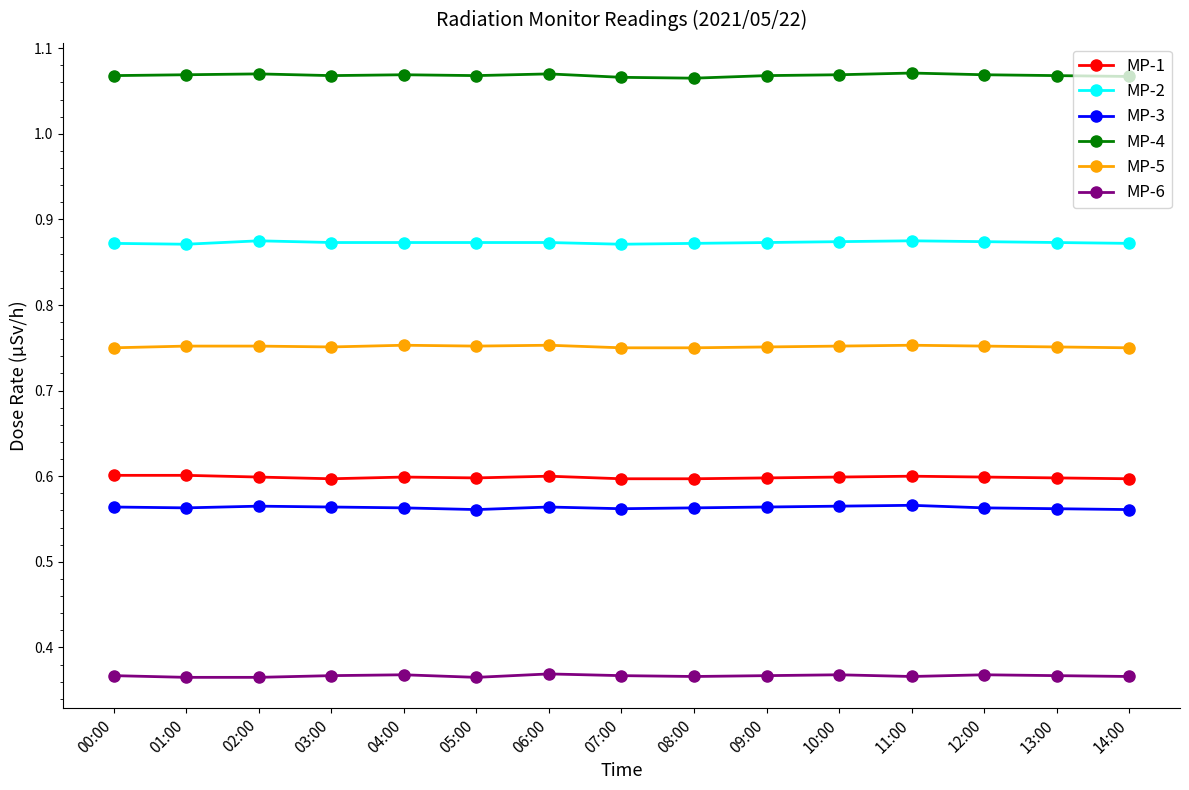

What is the sum of all MP-5 values?

11.3